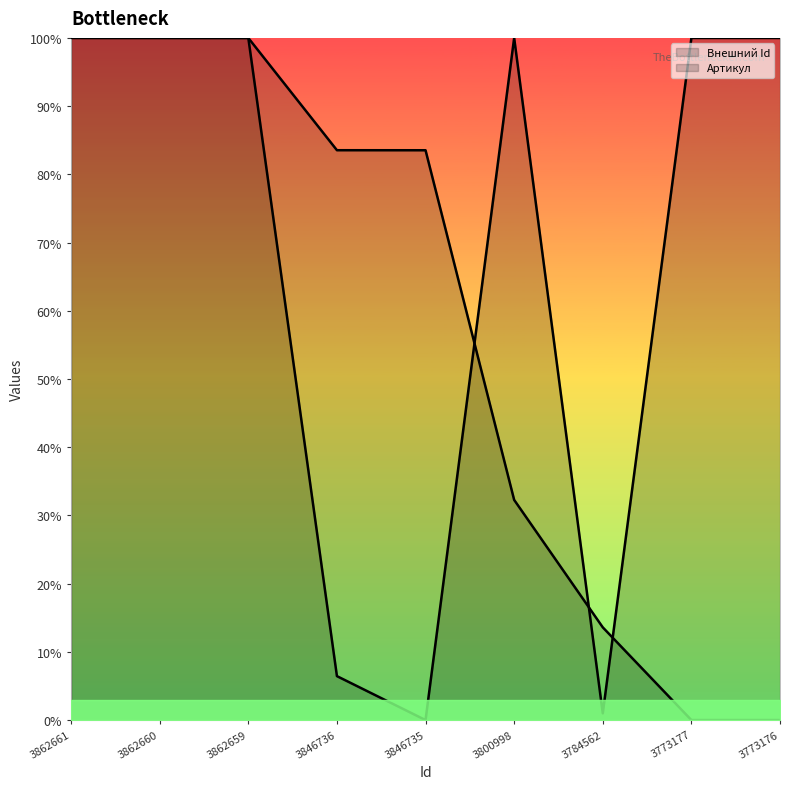

How many times do Внешний Id and Артикул cross each other?

4